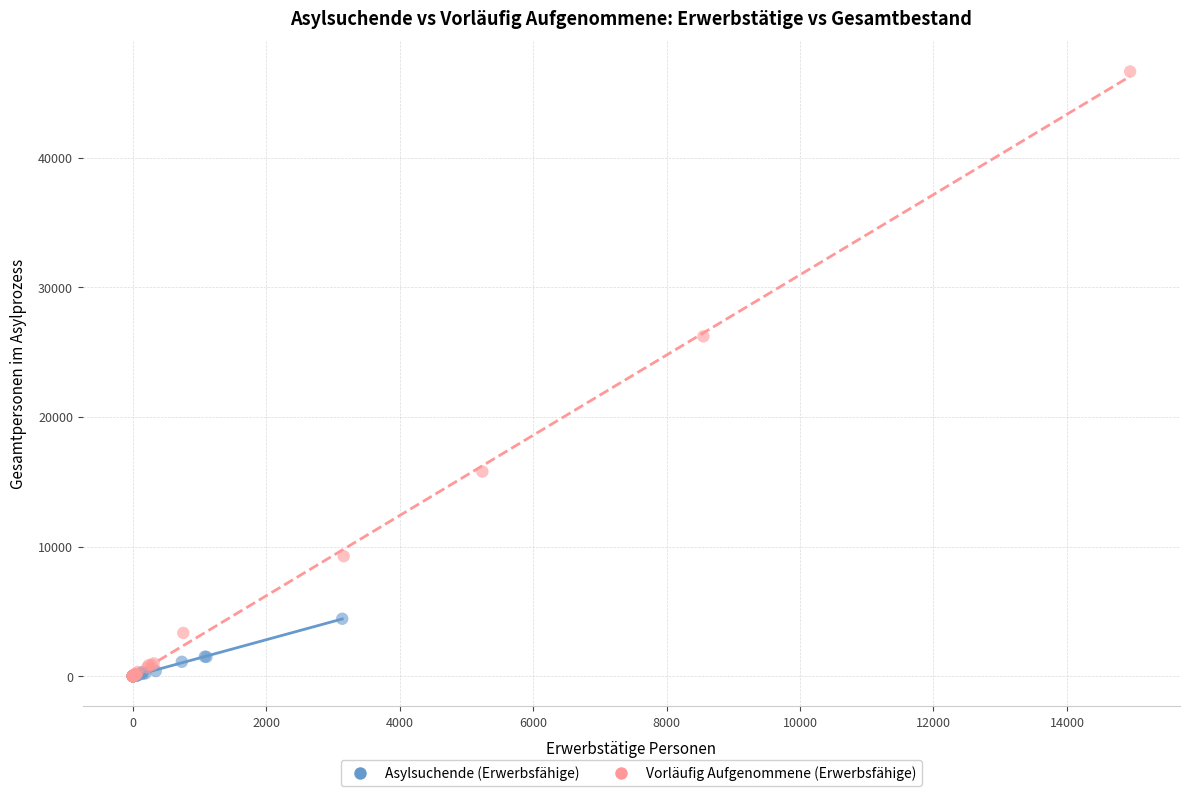

Which series reaches the maximum Y coordinate?

Vorläufig Aufgenommene (Erwerbsfähige)